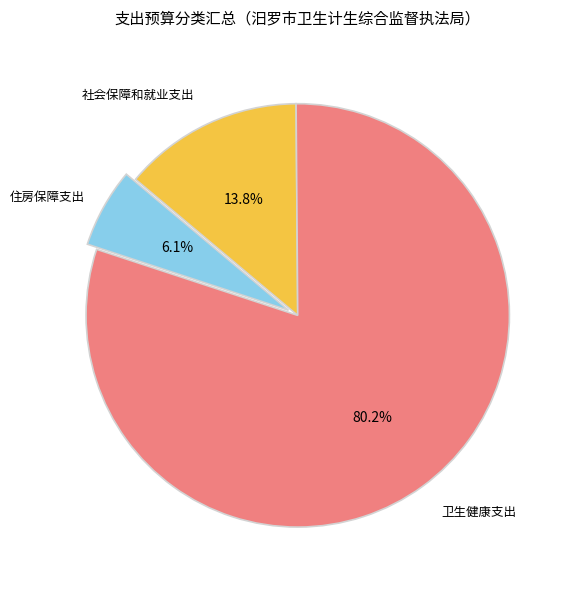

Between 住房保障支出 and 卫生健康支出, which is larger?

卫生健康支出